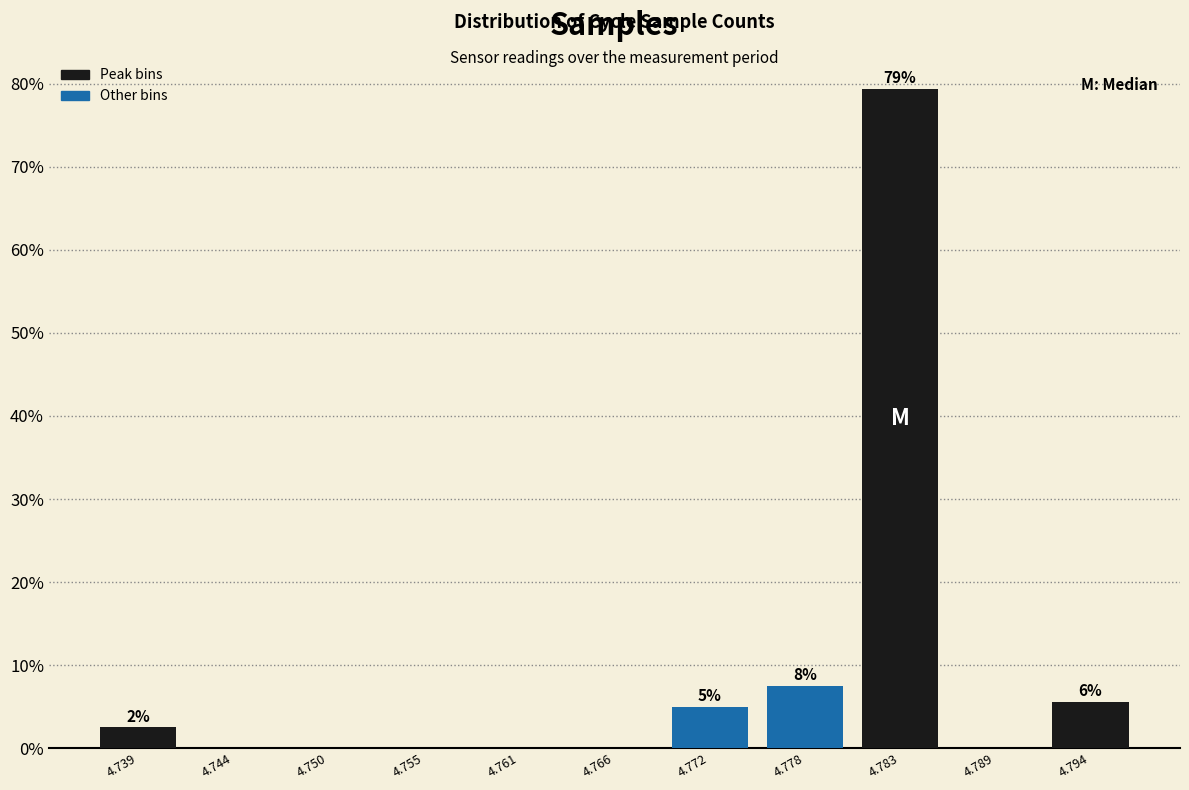

Reading right to left, extract all data points from this chart.

4.794=5.6	4.789=0.0	4.783=79.4	4.778=7.5	4.772=5.0	4.766=0.0	4.761=0.0	4.755=0.0	4.750=0.0	4.744=0.0	4.739=2.5